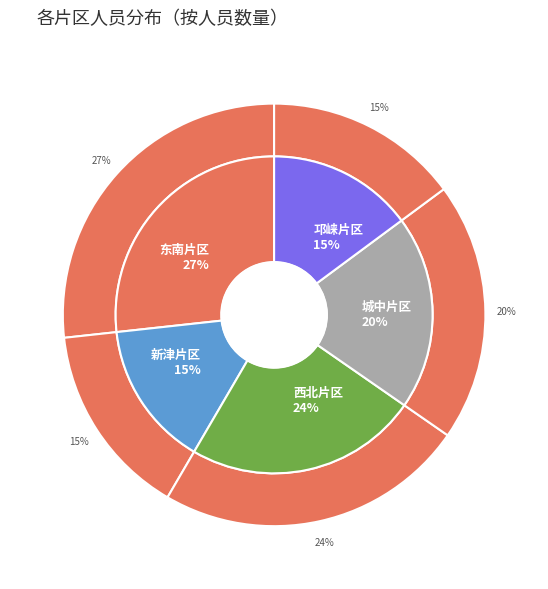

Rank the categories by value from lowest to highest.

新津片区, 邛崃片区, 城中片区, 西北片区, 东南片区